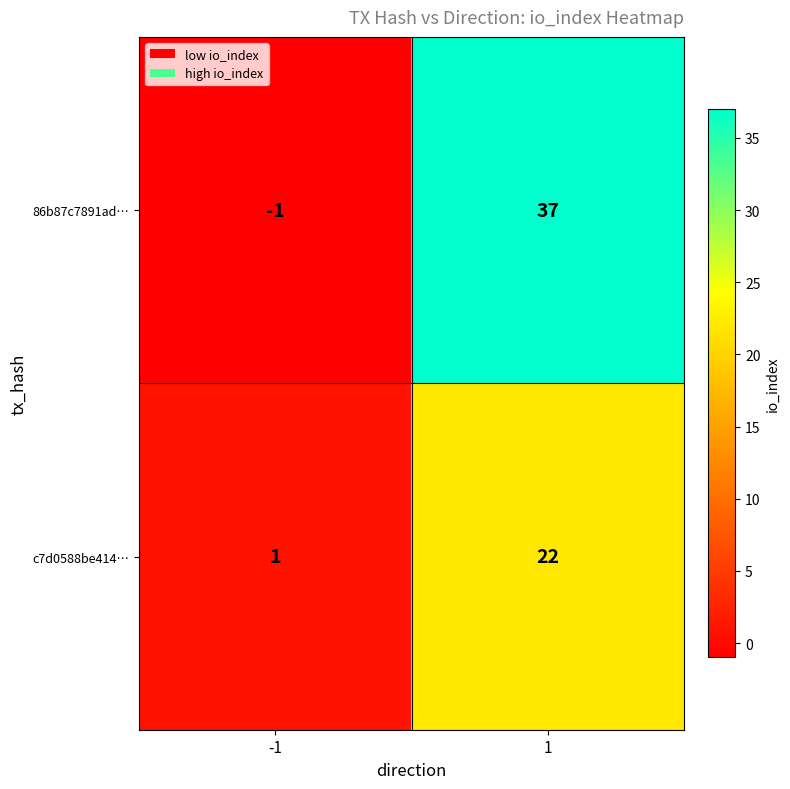

Which series has the largest total across all categories?

86b87c7891ad…